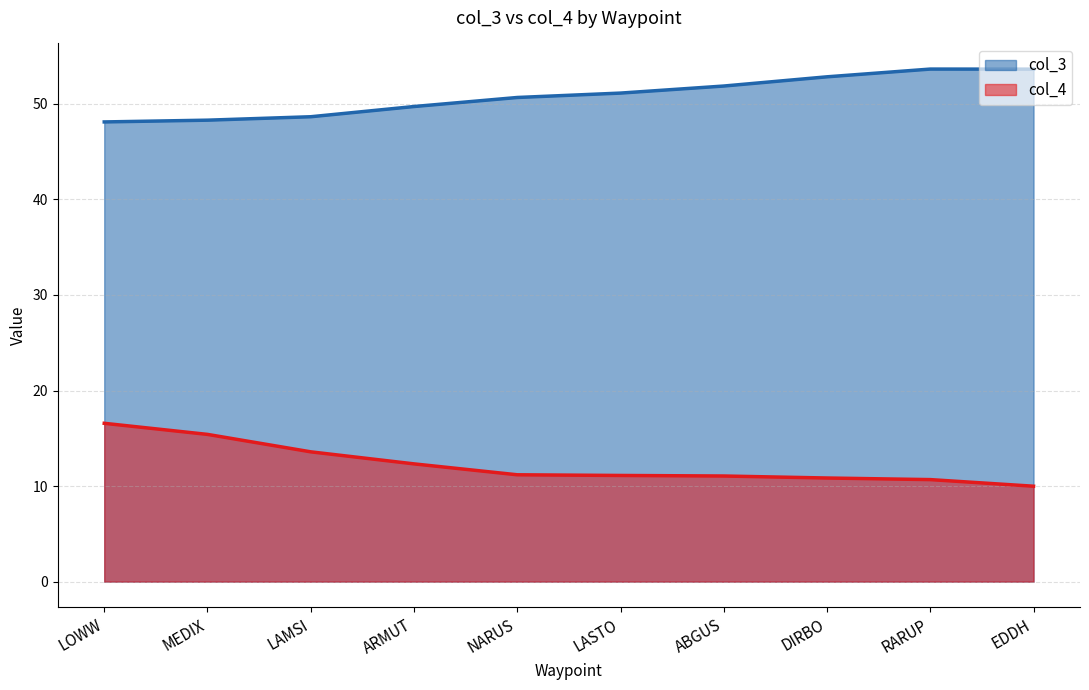

How many lines are shown in the chart?

2